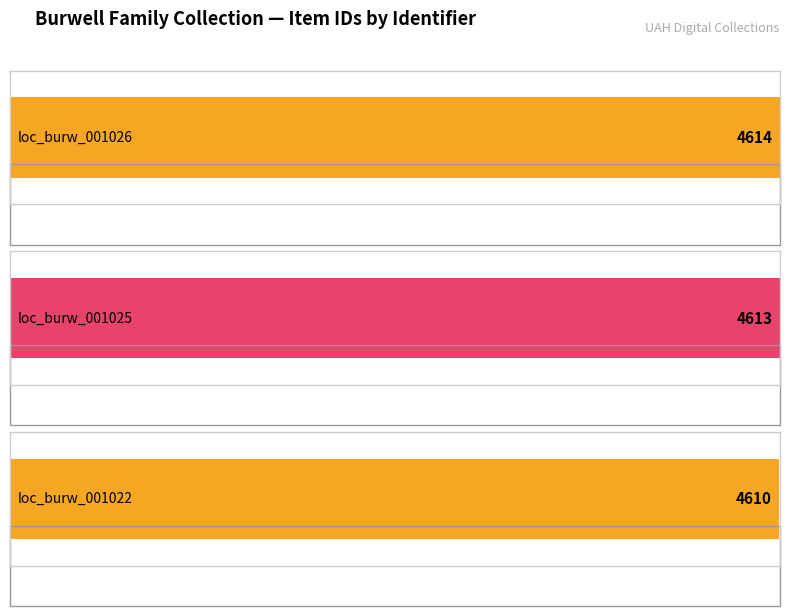

Does the chart contain any negative values?

No